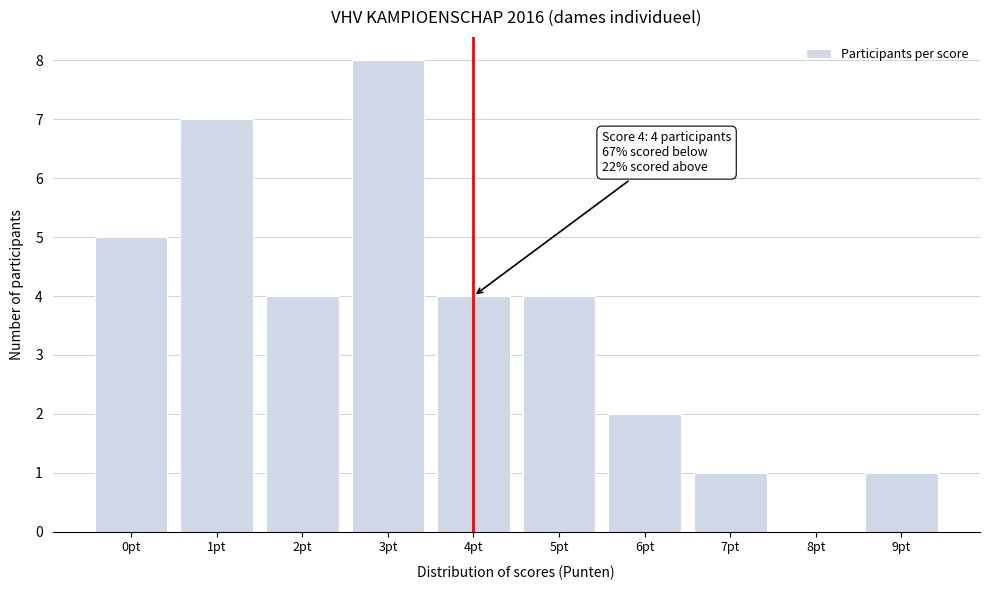

Which range on the x-axis has the tallest bar?

2.5 to 3.5